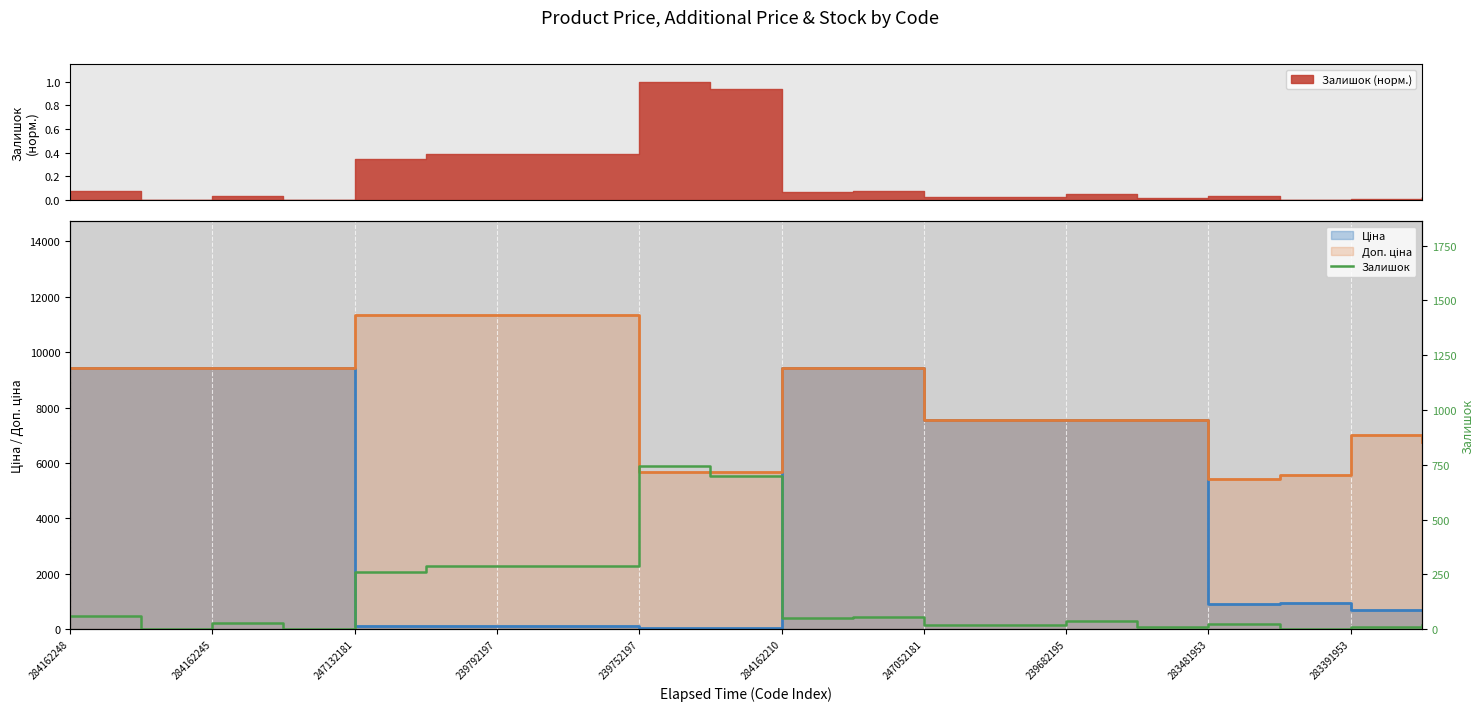

What is the label of the 8th point from the left?

239682195